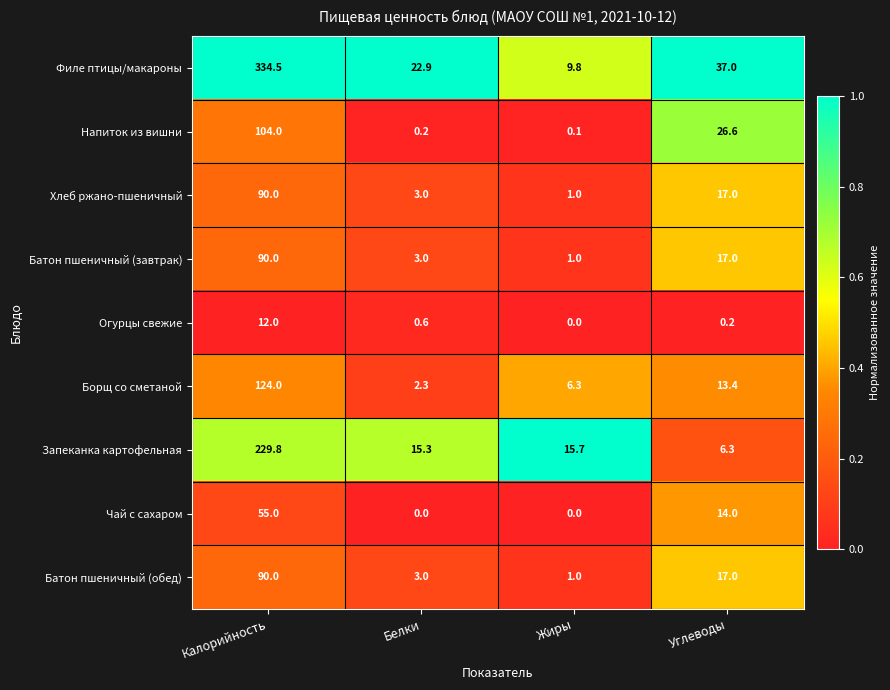

At which label does Филе птицы/макароны first exceed 37?

Калорийность